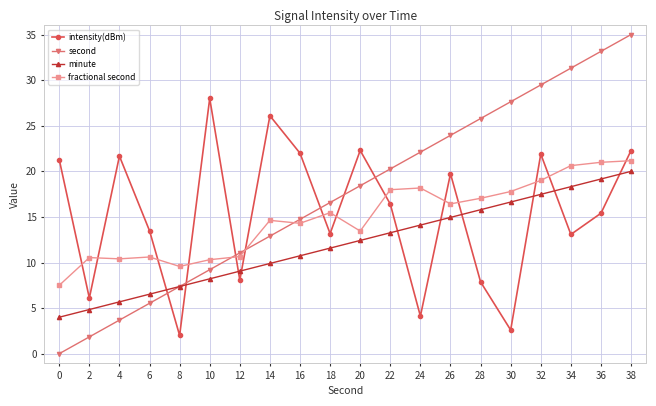

What is the value of the minute point at the 12th from the left?

13.3